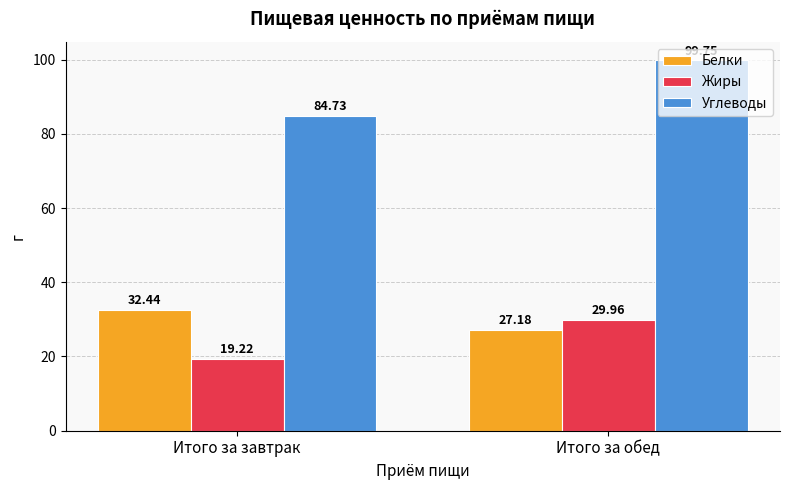

What is the difference between the Жиры values at Итого за завтрак and Итого за обед?

10.7